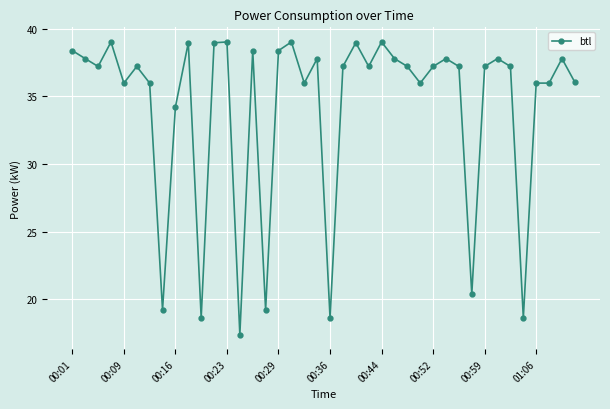

What is the value of the 6th point from the left?

37.2